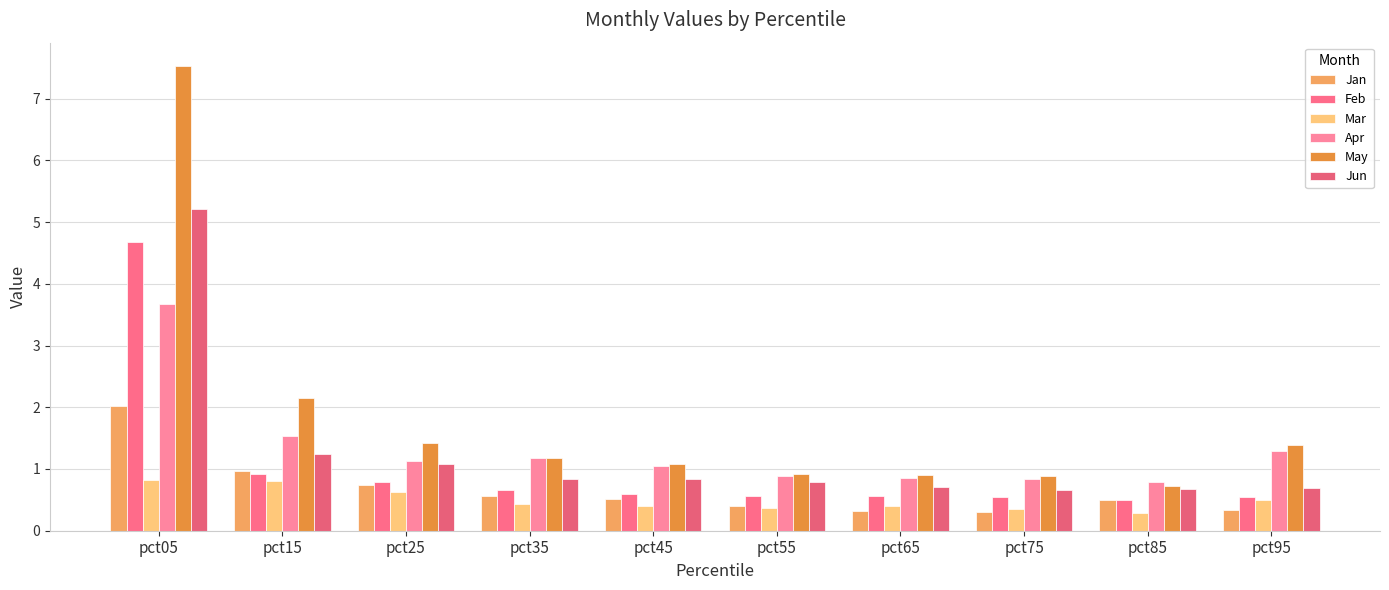

What is the value of the May bar at the 1st from the left?

7.5